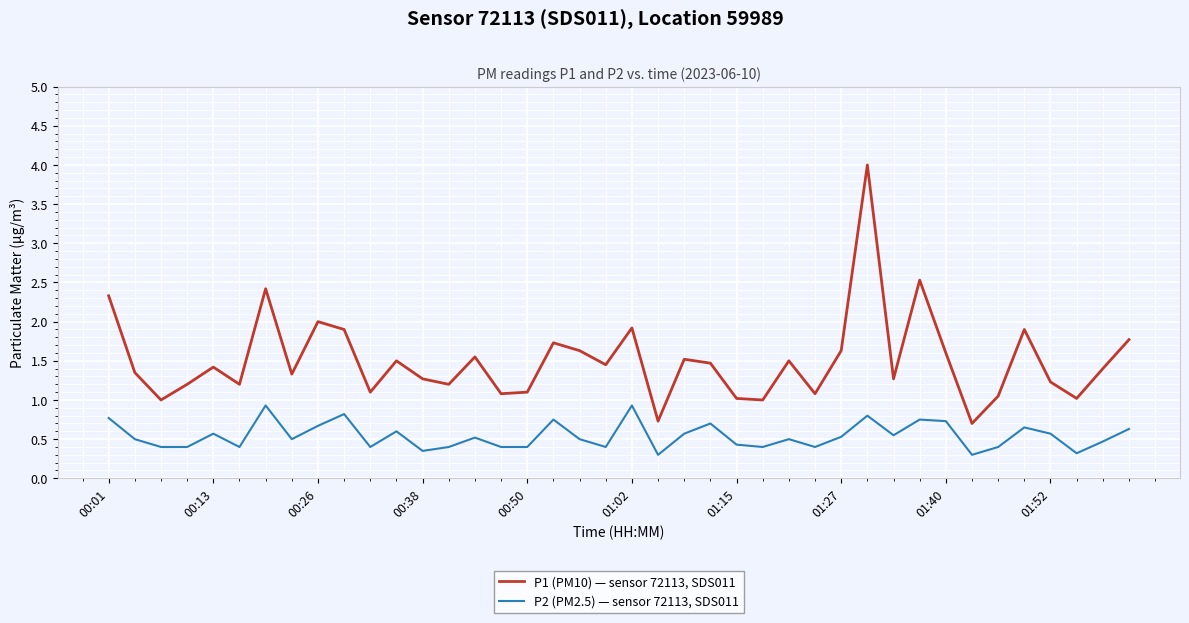

What is the difference between the maximum and minimum values in the P2 (PM2.5) — sensor 72113, SDS011 series?

0.6